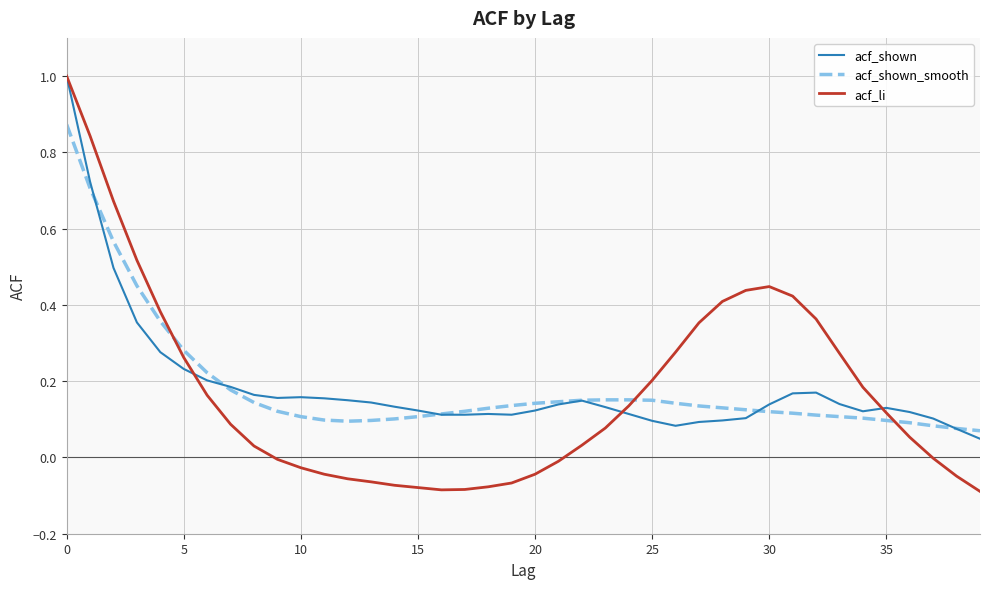

What is the greatest value displayed?

1.0